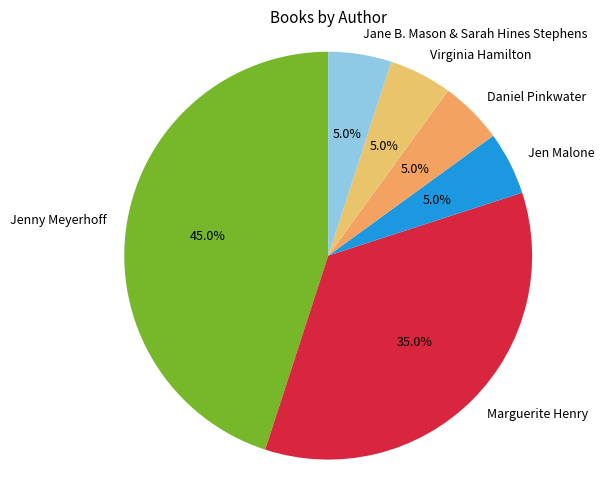

To the nearest percent, what is the combined percentage of Jenny Meyerhoff and Virginia Hamilton?

50%